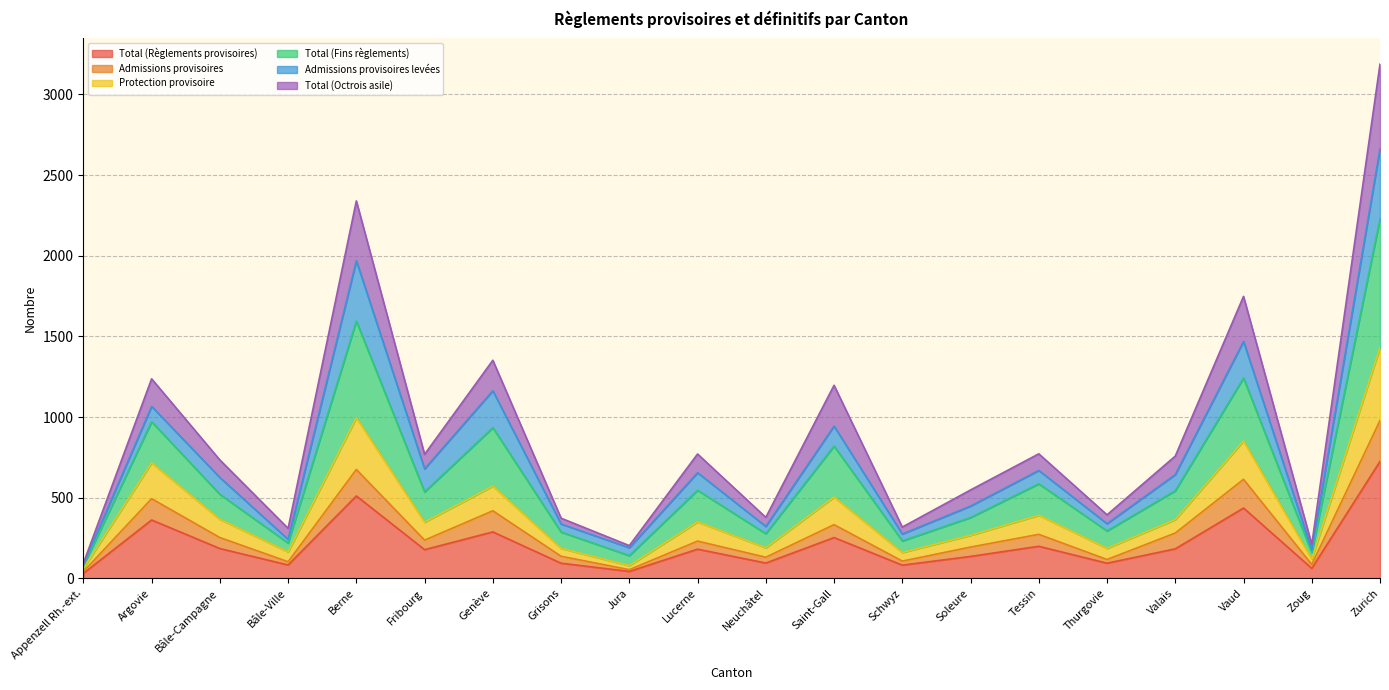

How many interior local peaks does the Total (Fins règlements) series have?

7